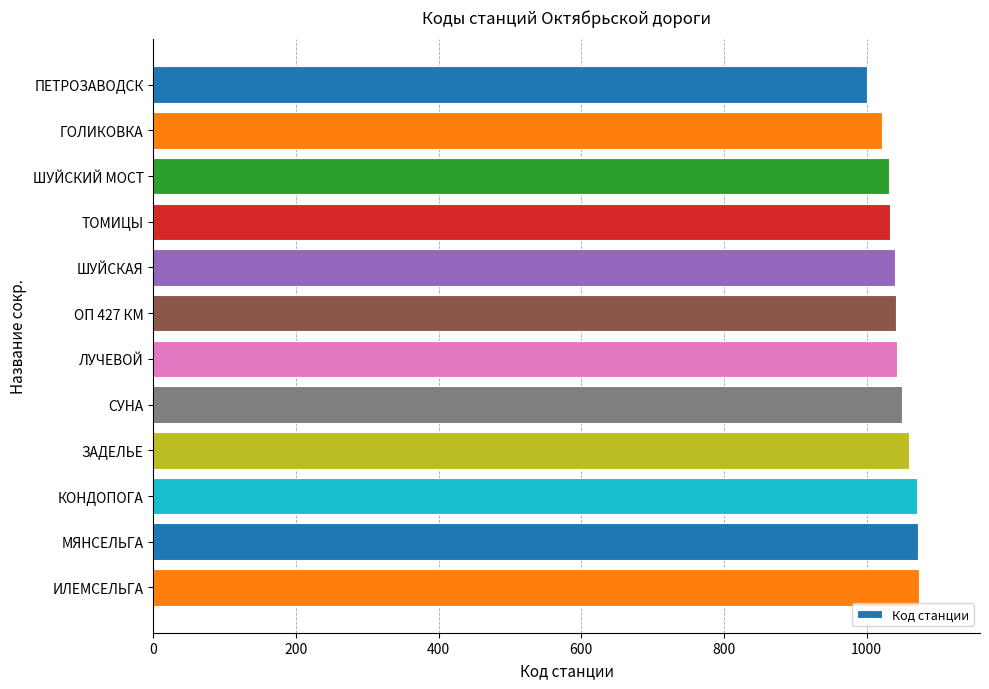

What is the average value?

1044